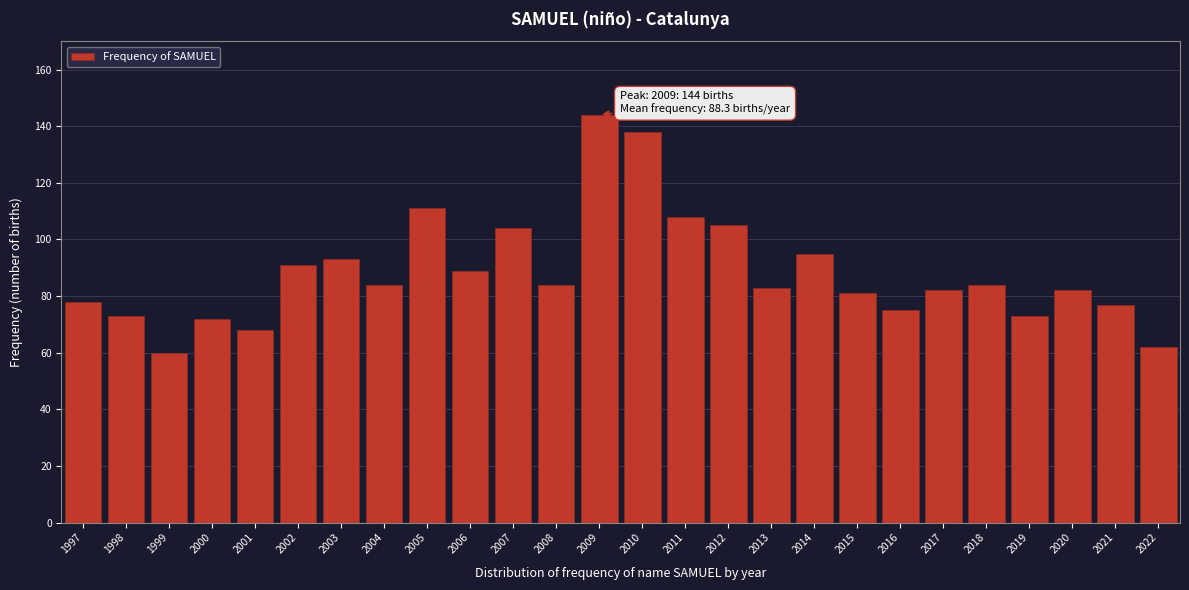

Reading left to right, list all the values displayed in this chart.

78	73	60	72	68	91	93	84	111	89	104	84	144	138	108	105	83	95	81	75	82	84	73	82	77	62